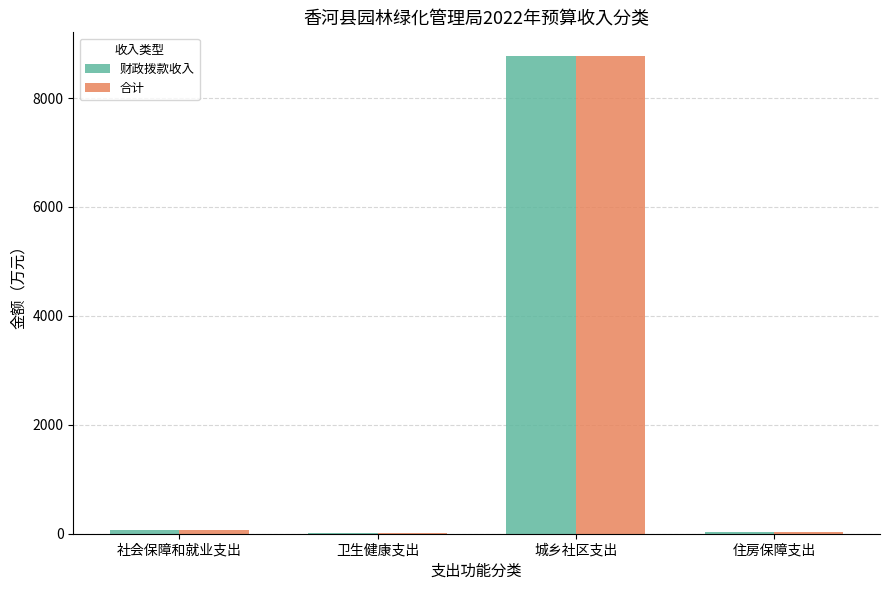

Which category has the highest value in the 财政拨款收入 series?

城乡社区支出